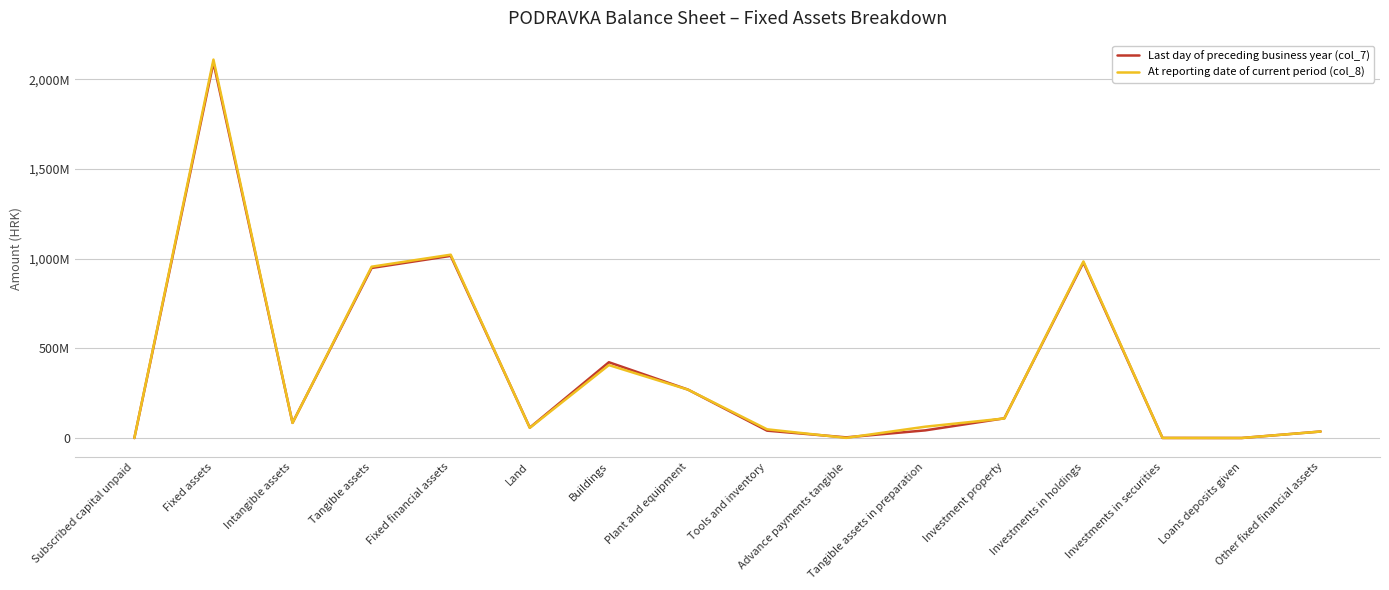

Is this an area chart (filled region under the line)?

No